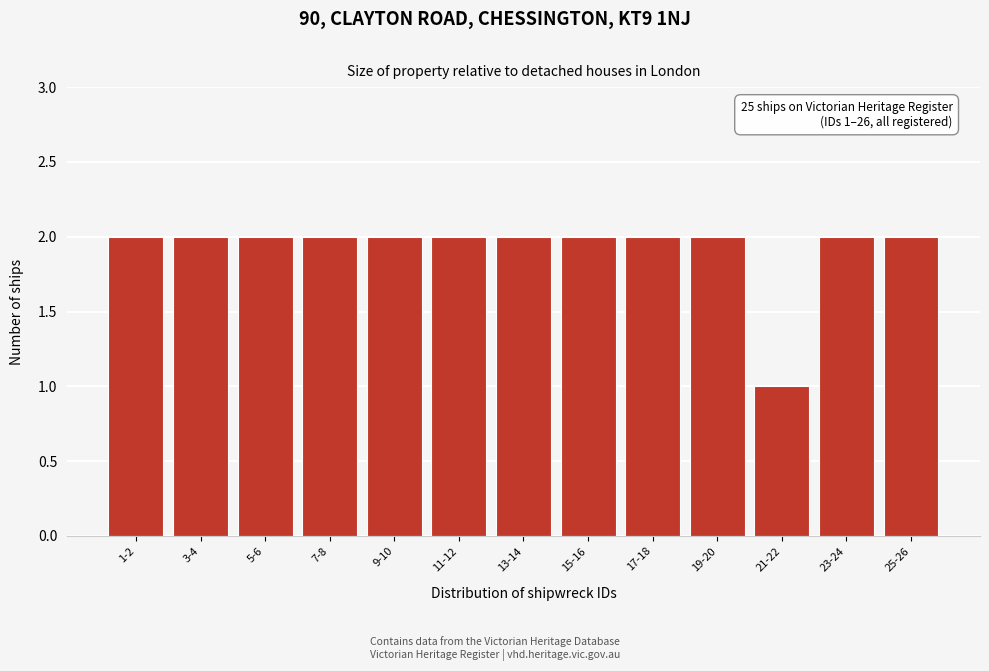

Reading right to left, transcribe all the data shown in this chart.

25-26=2	23-24=2	21-22=1	19-20=2	17-18=2	15-16=2	13-14=2	11-12=2	9-10=2	7-8=2	5-6=2	3-4=2	1-2=2